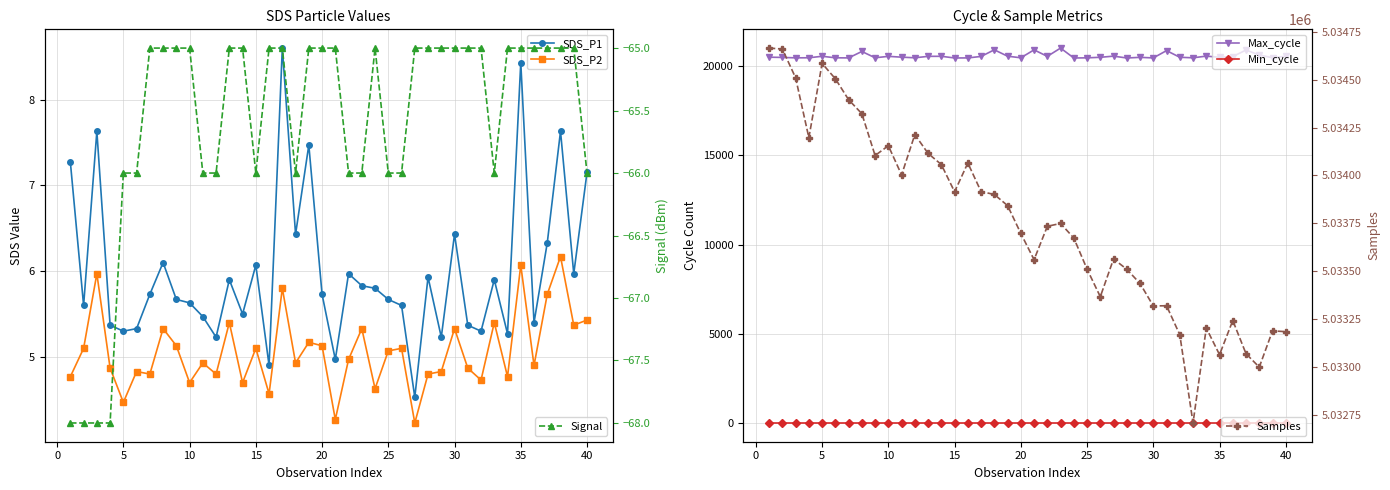

What is the average value of the Min_cycle series?

28.0